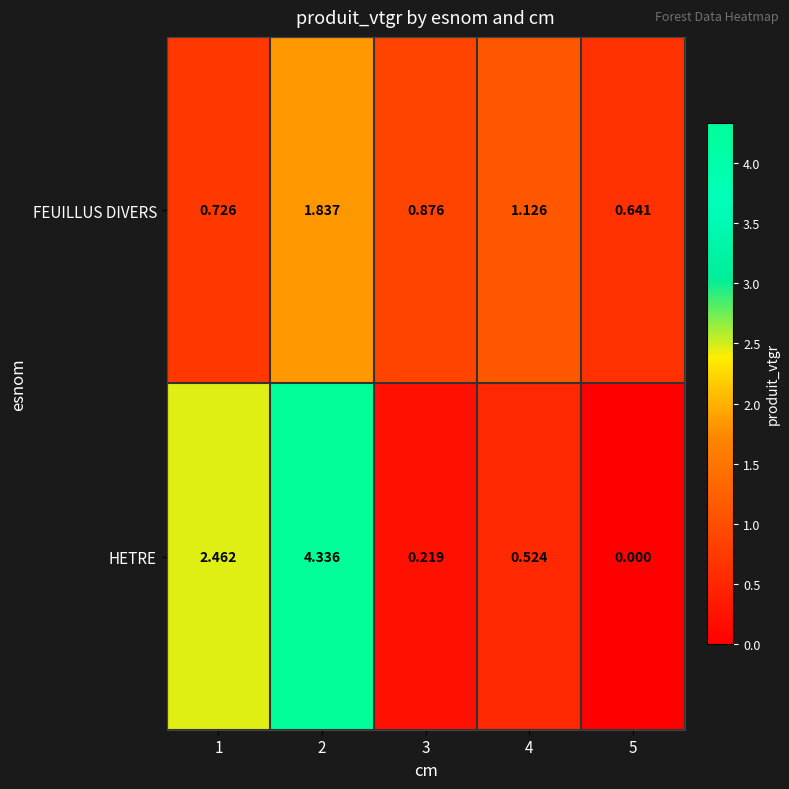

Which series has the largest range (max minus min)?

HETRE